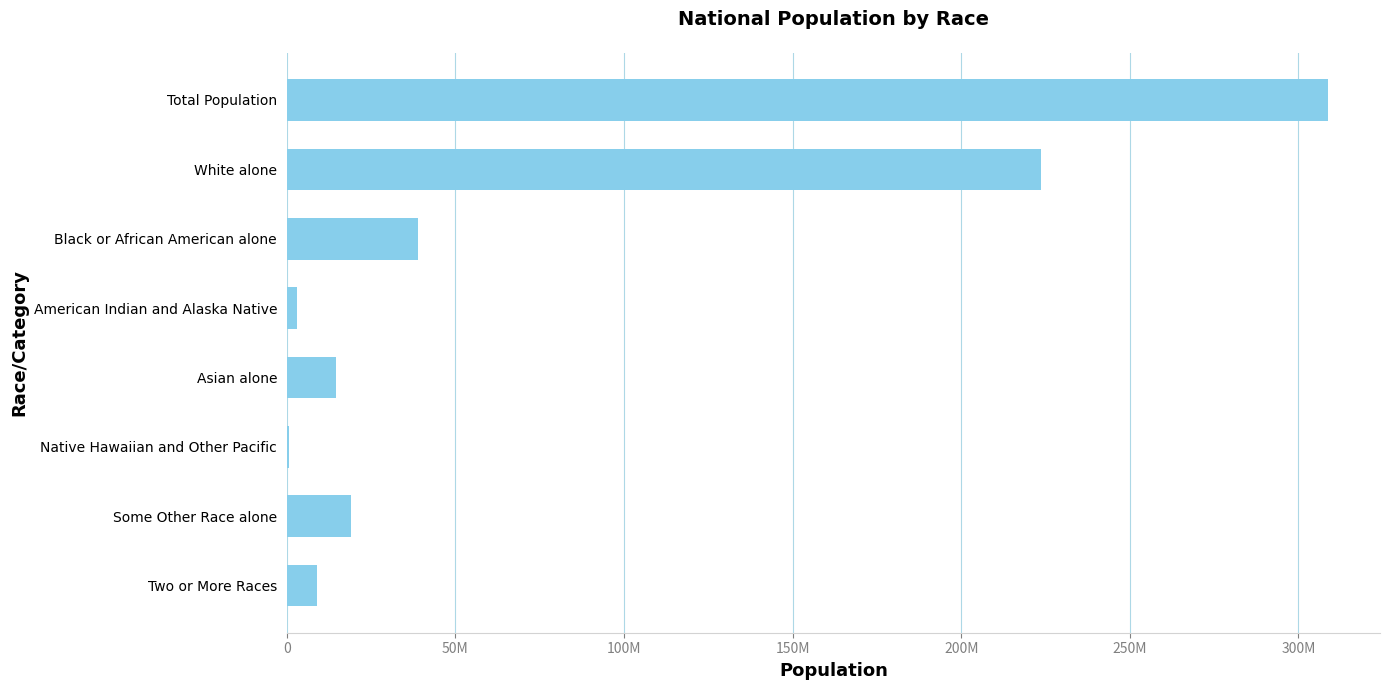

What is the difference between the maximum and second lowest values?

305813290